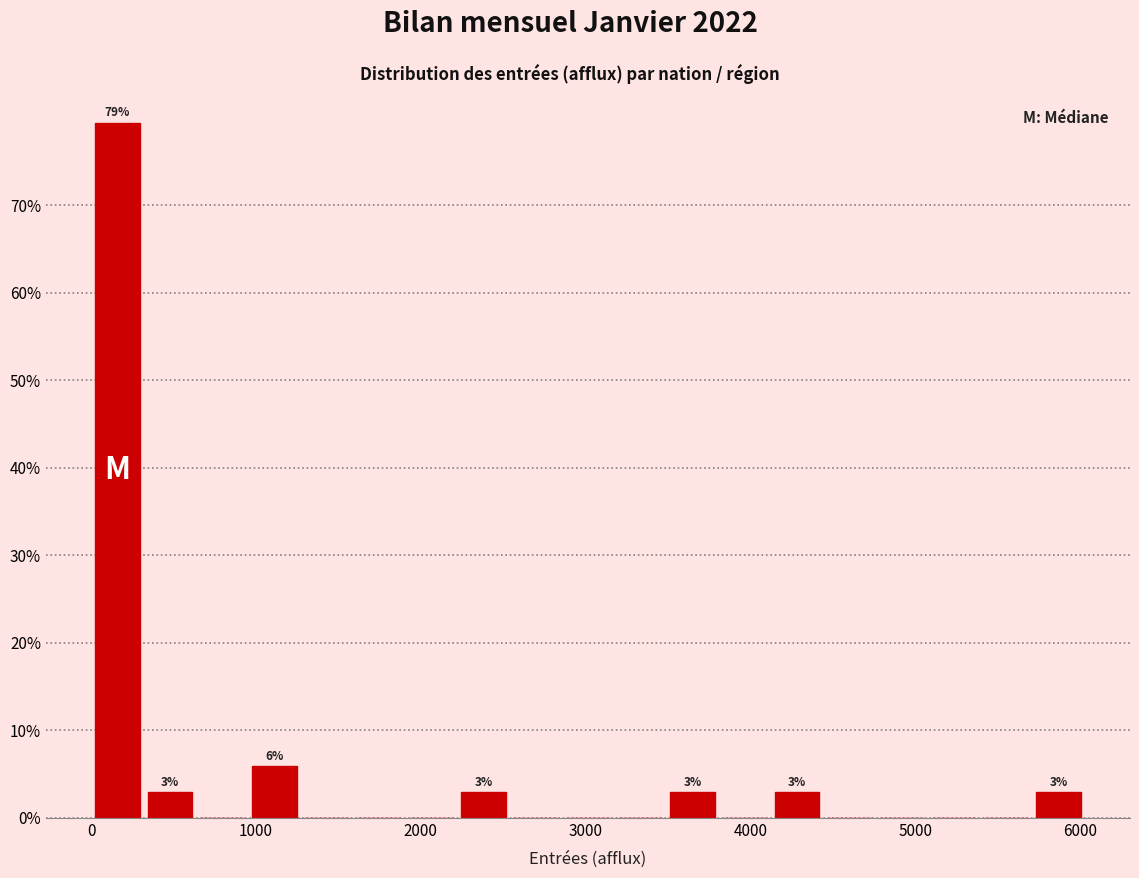

Around what value on the x-axis is the tallest bar? Give the approximate position of its centre, as read against the axis.

200